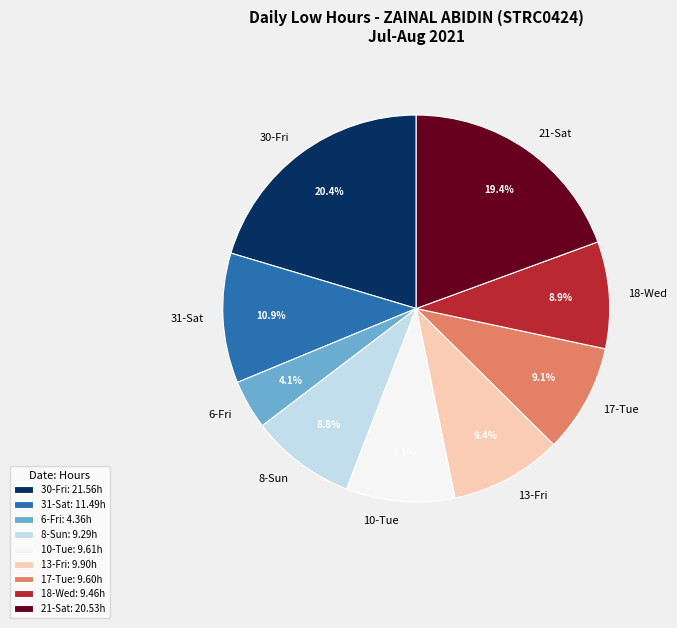

To the nearest percent, what is the average slice percentage?

11%